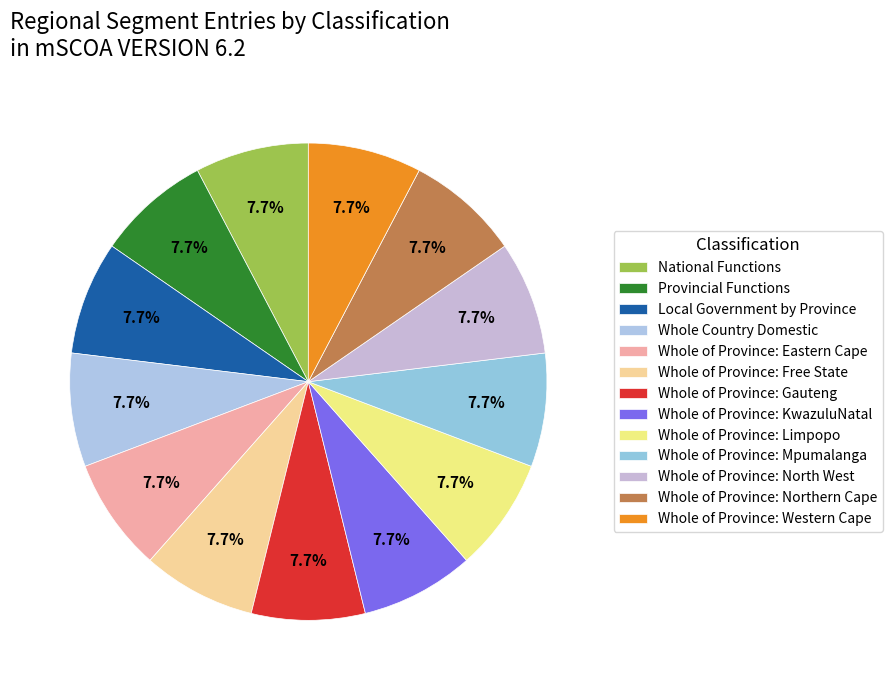

Count the number of slices in the pie.

13